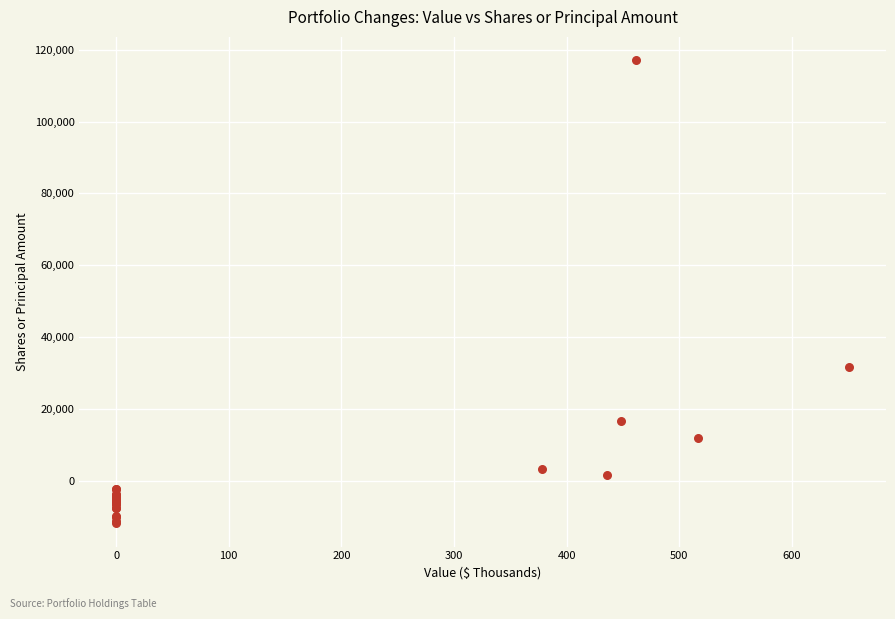

What Y value in the scatter plot is closest to 52603?

31668